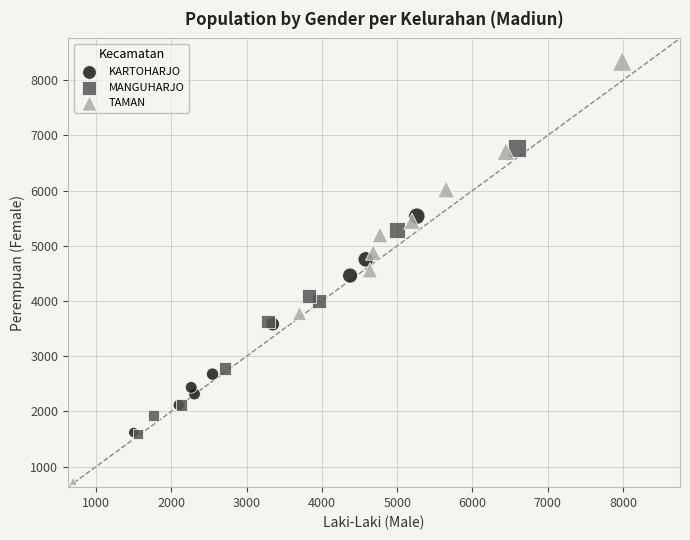

Which series has the largest Y range (max minus min)?

TAMAN